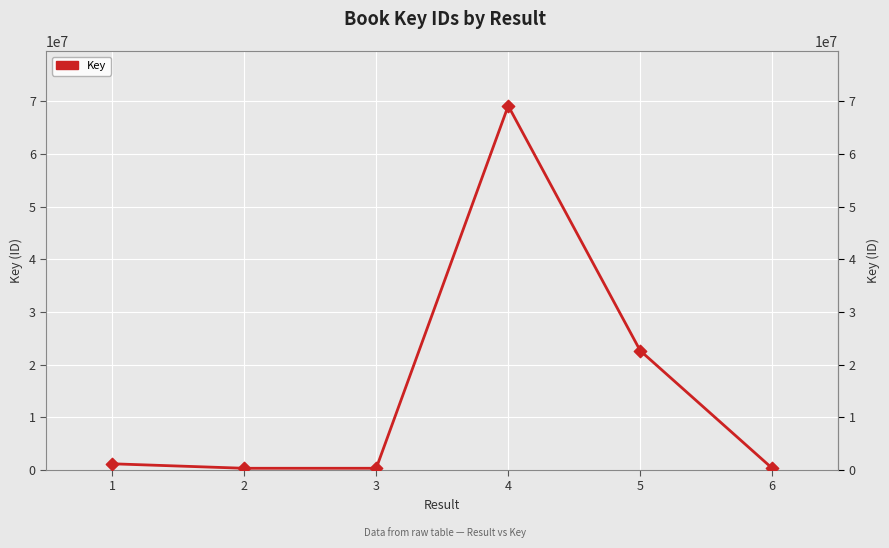

Between 3 and 1, which is larger?

1